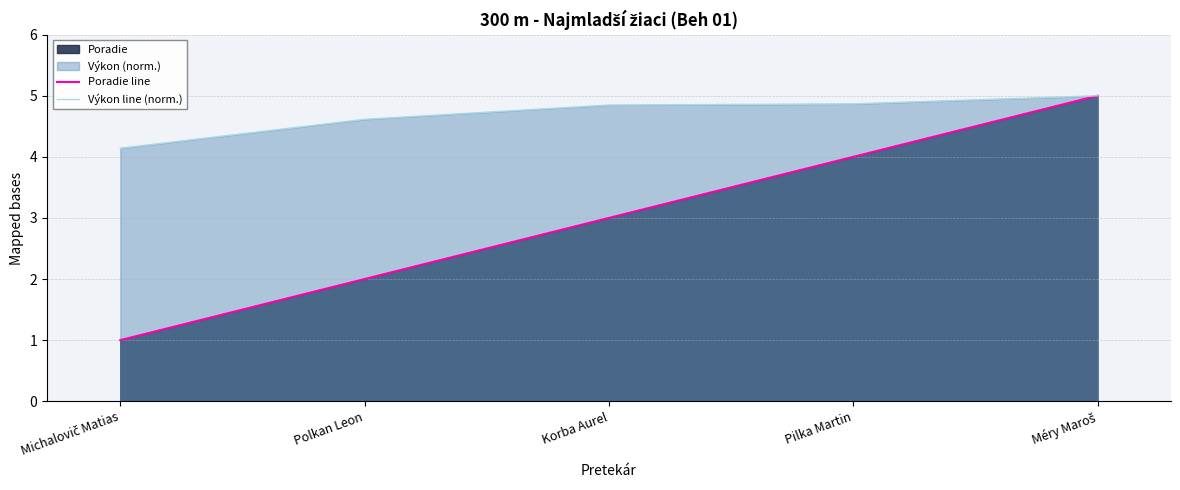

Count the number of categories in the chart.

5